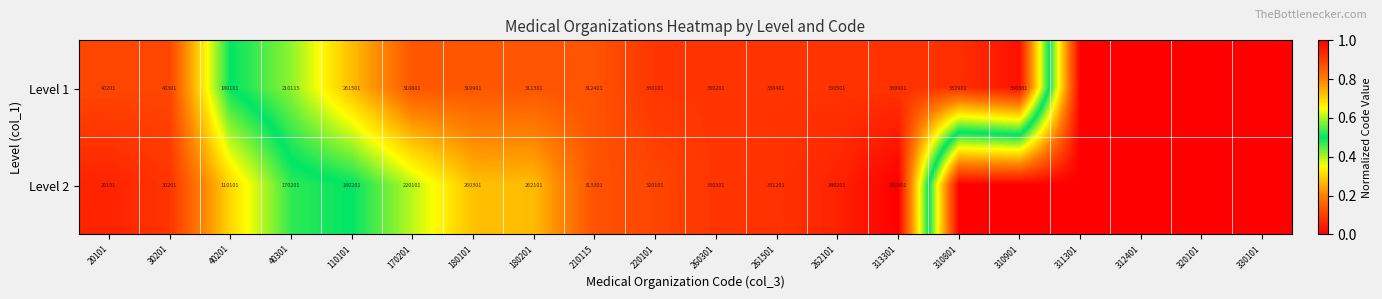

What is the spread (max minus min) of values at 170201?

90700